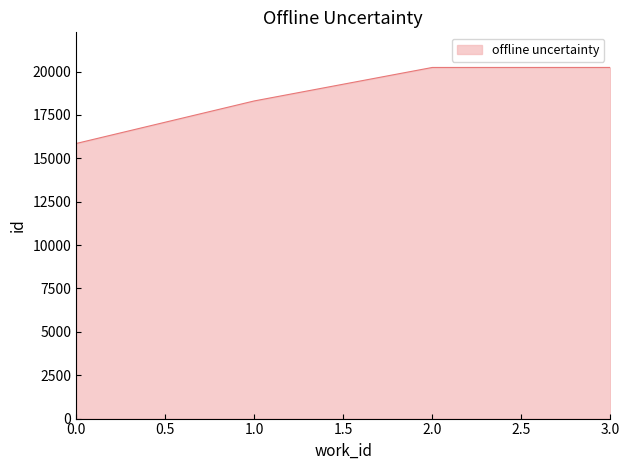

What is the maximum value shown in the chart?

20235